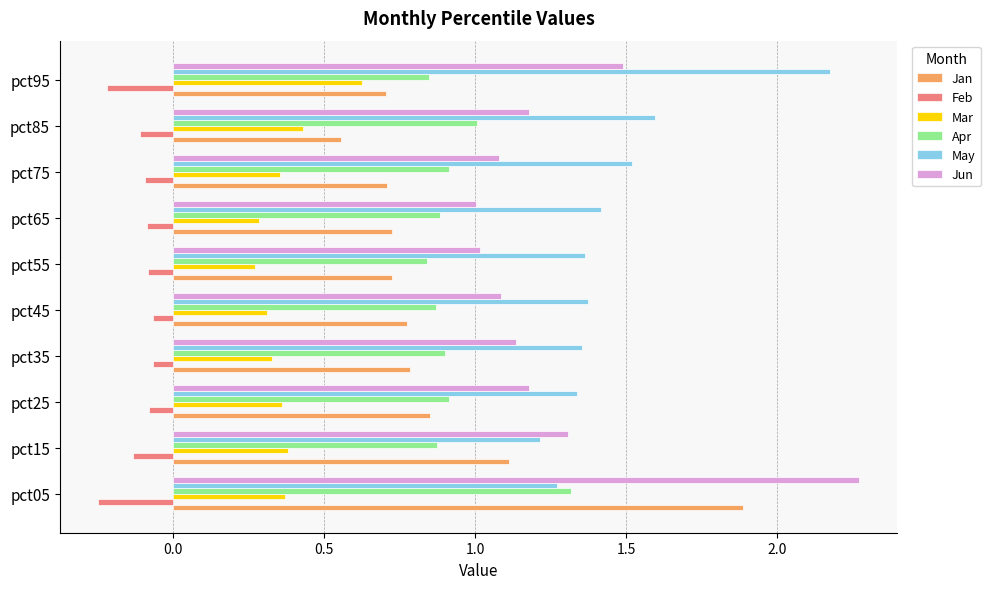

Which category has the highest value in the May series?

pct95